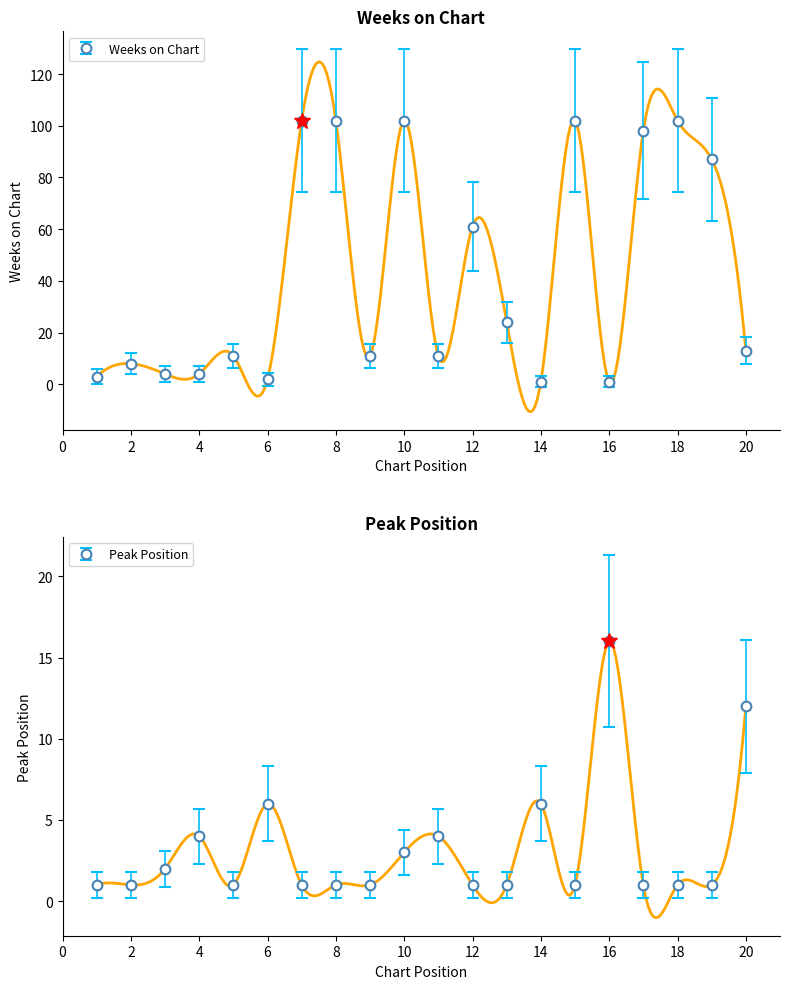

Which has a higher value, 3 or 9?

9